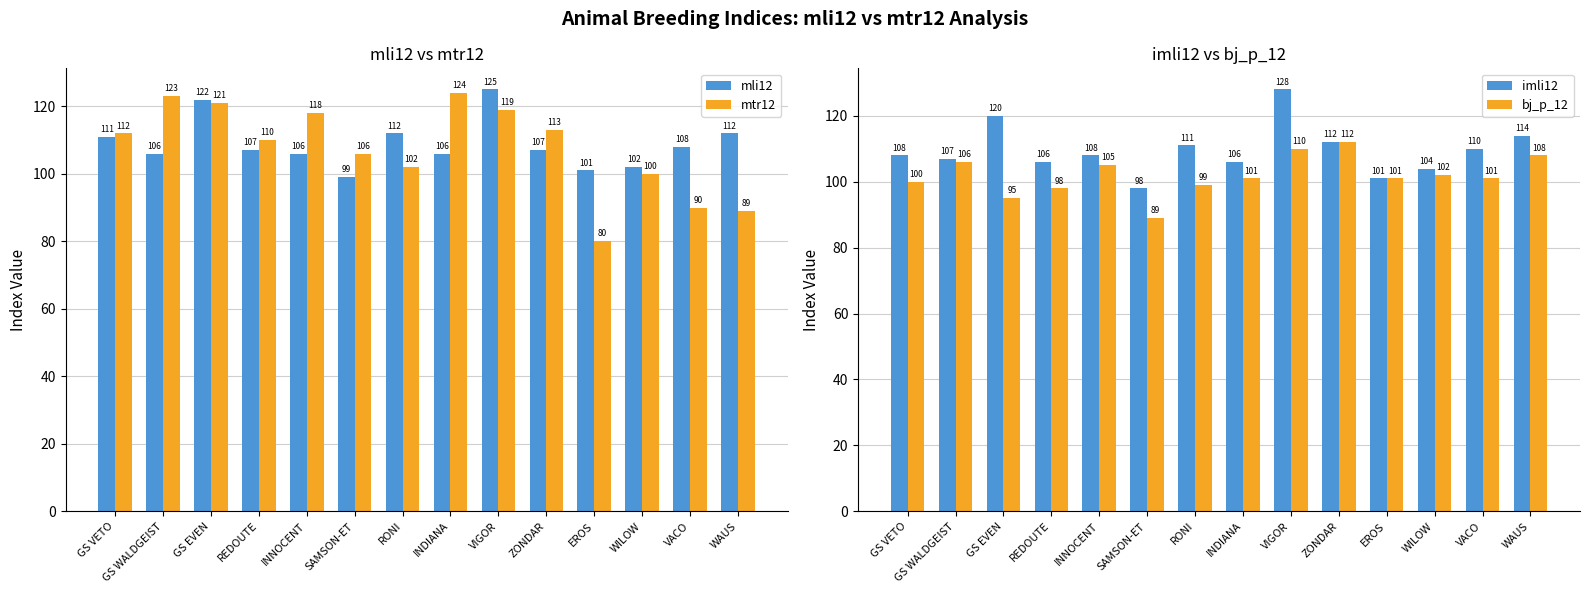

Is the value of bj_p_12 at WAUS greater than the value of mtr12 at GS VETO?

No